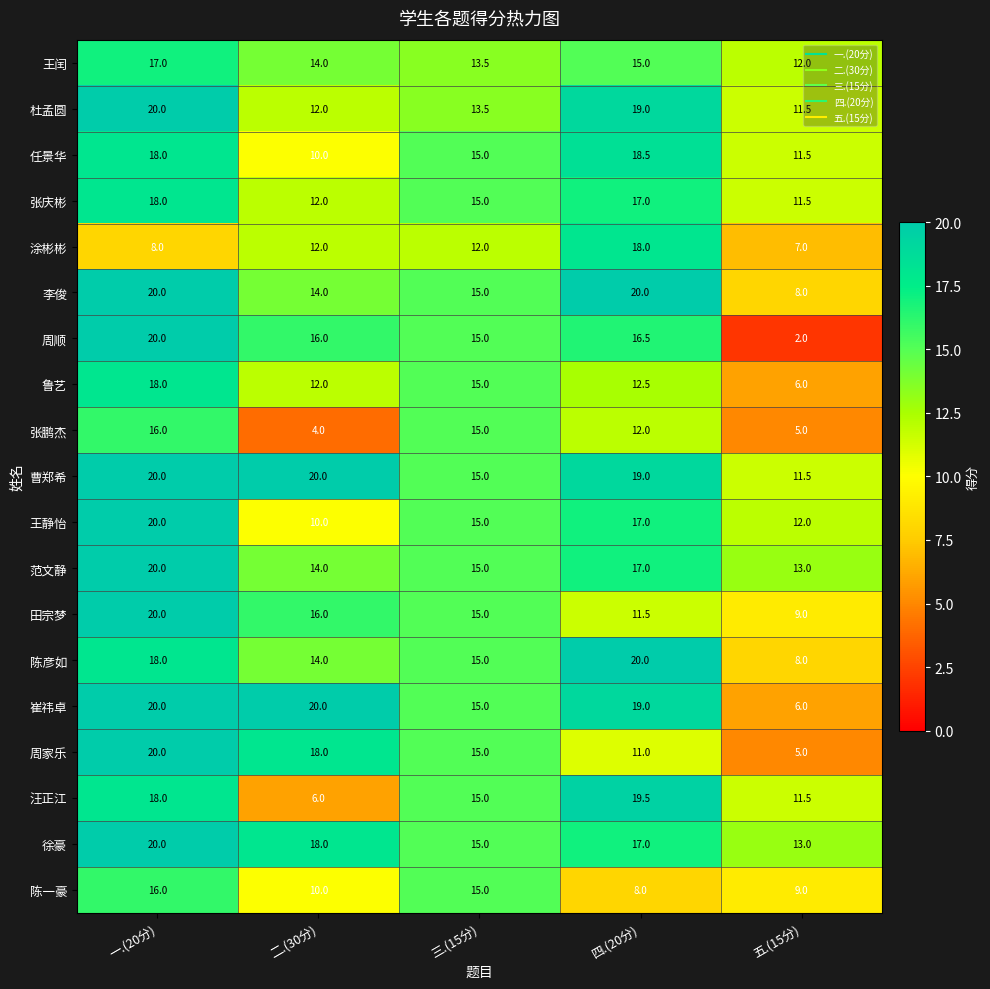

What is the difference between the highest and lowest values at 五.(15分)?

11.0